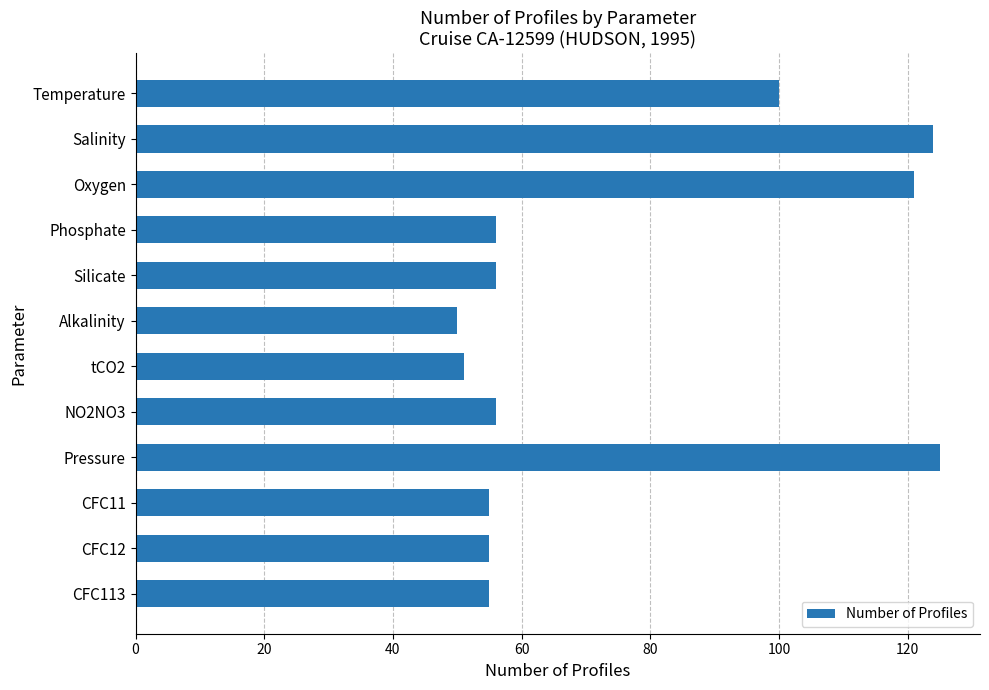

What is the minimum value shown in the chart?

50